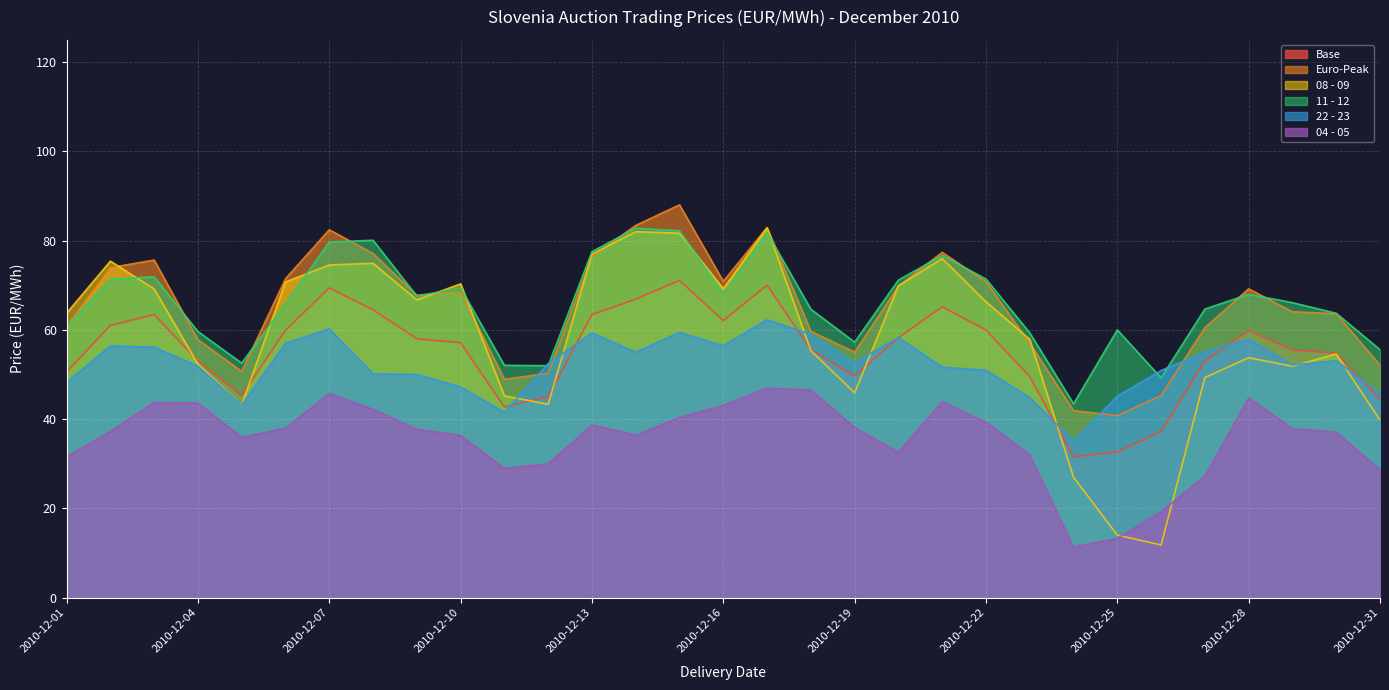

What is the spread (max minus min) of values at 2010-12-24?

32.1